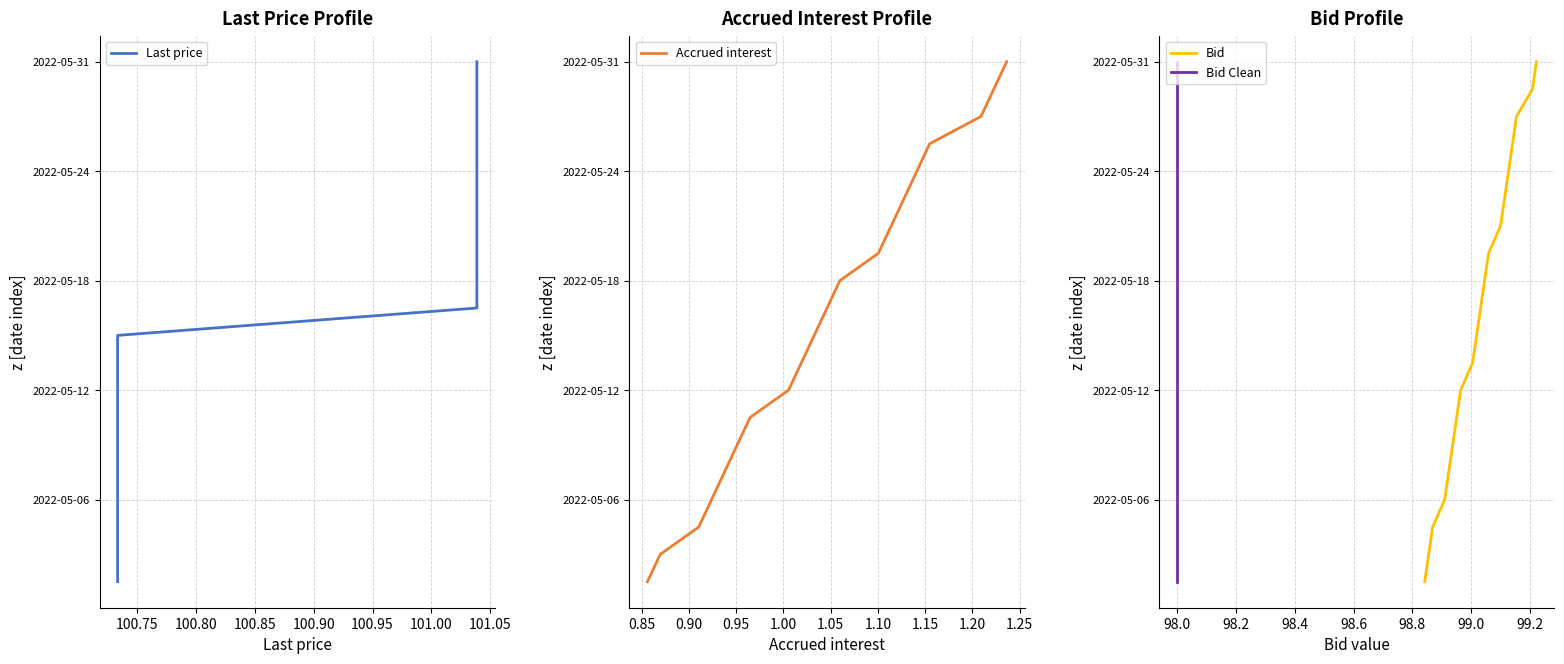

What are all the series names shown in the legend?

Last price, Accrued interest, Bid, Bid Clean